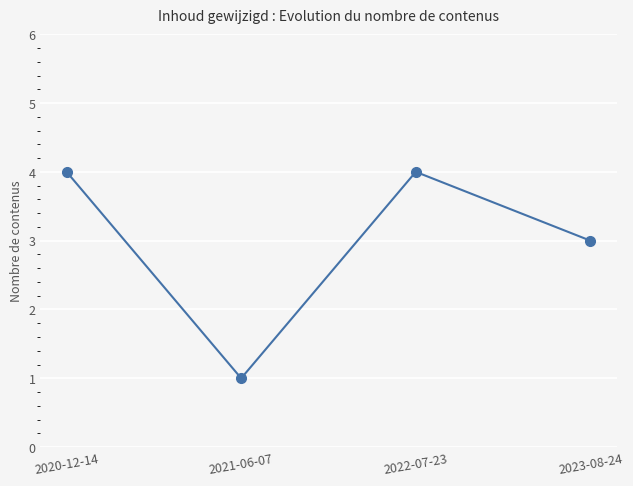

How many points are higher than both their immediate neighbors (excluding endpoints)?

1